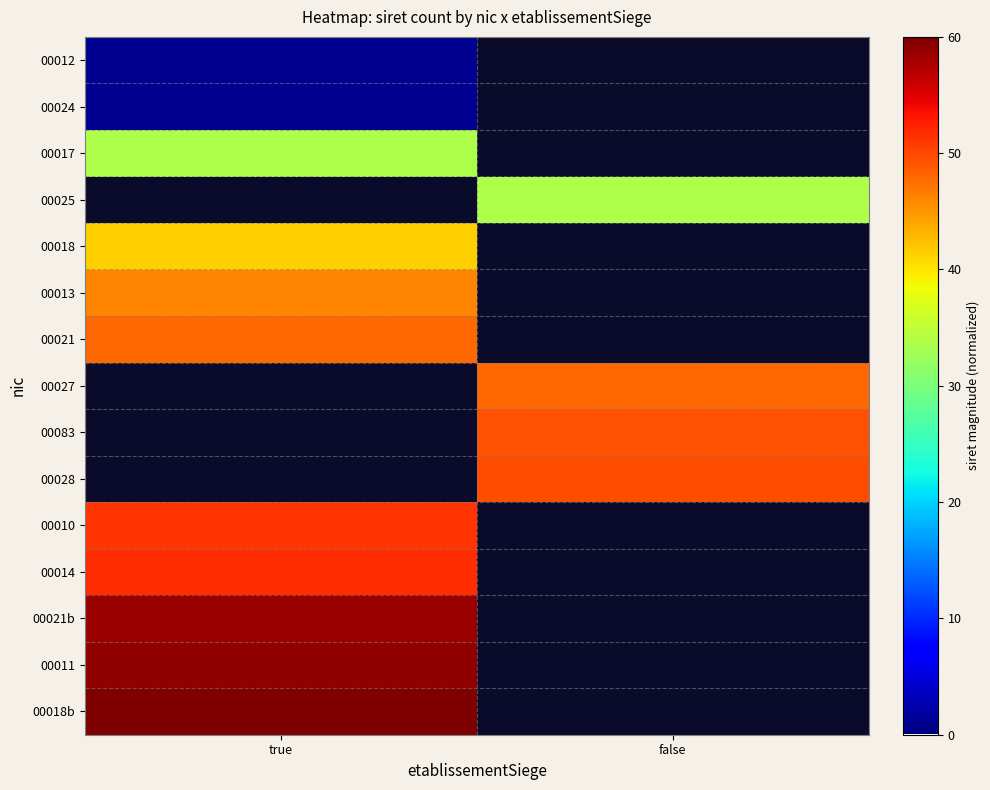

Which label corresponds to the smallest value in the chart?

false